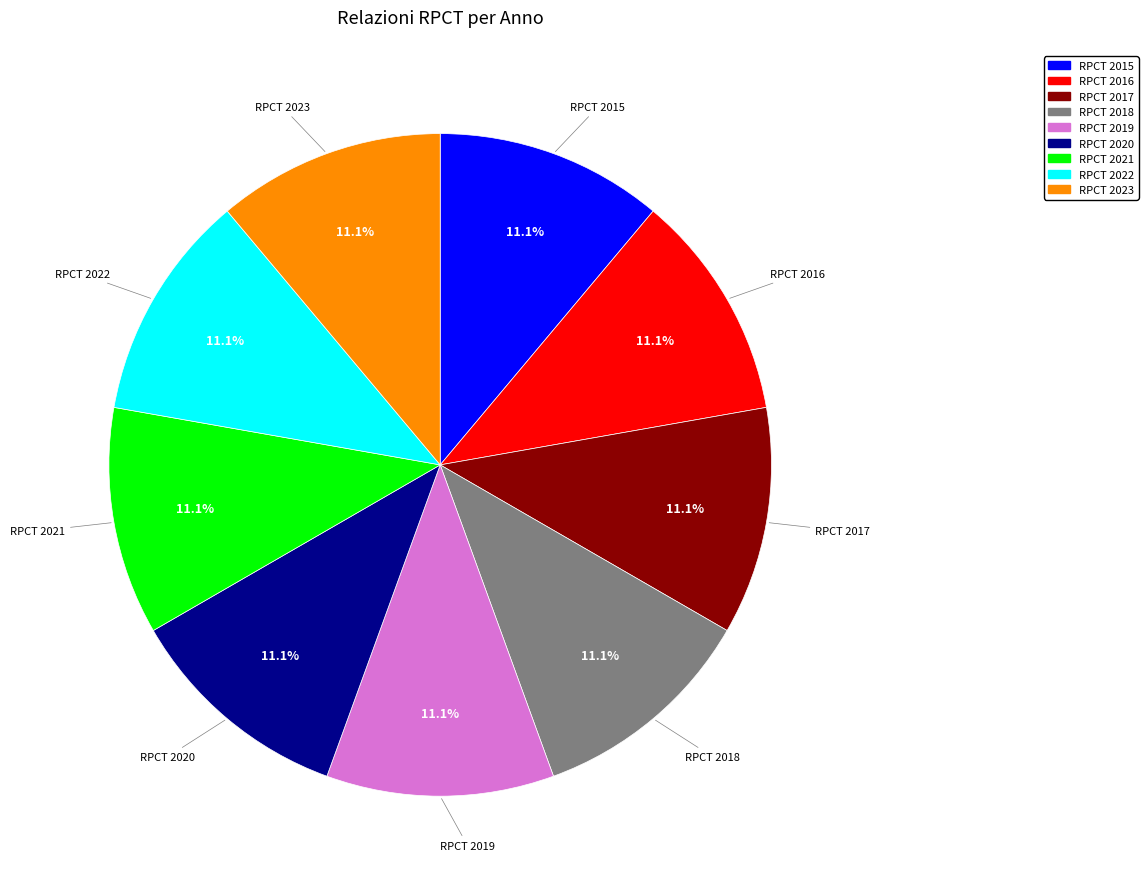

Count the number of slices in the pie.

9